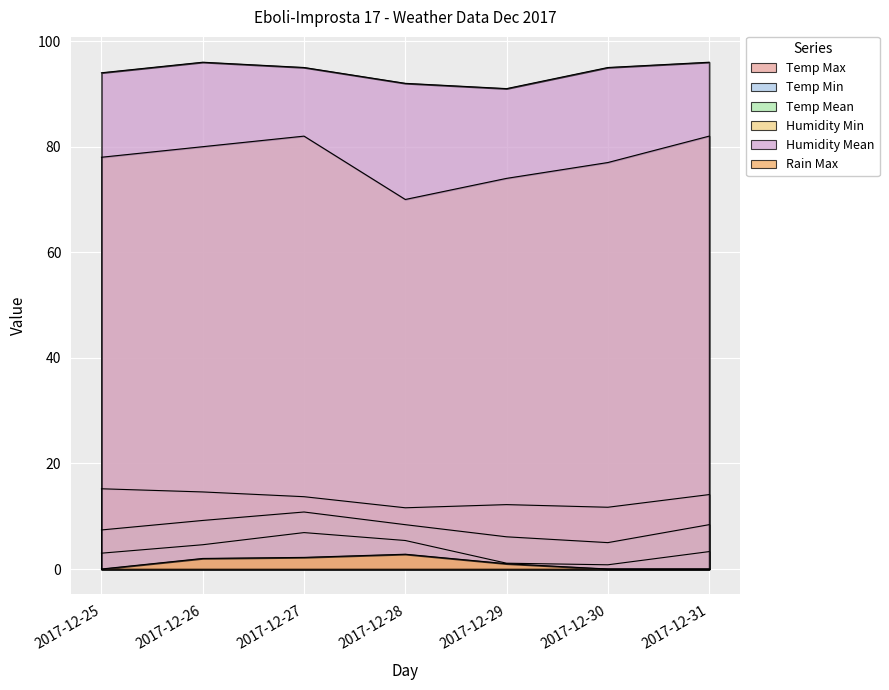

What are all the series names shown in the legend?

Temp Max, Temp Min, Temp Mean, Humidity Min, Humidity Mean, Rain Max